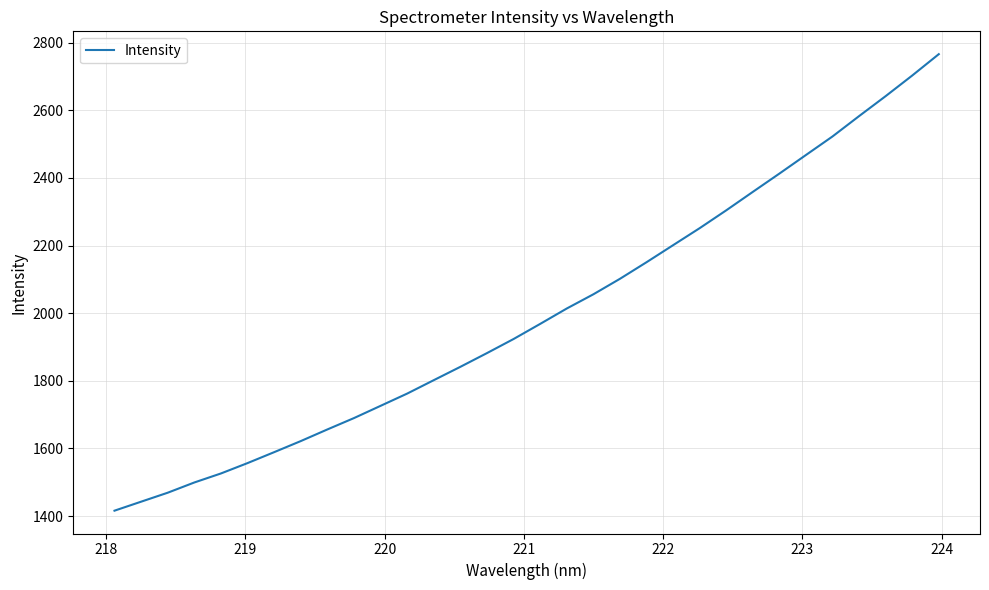

What is the maximum value shown in the chart?

2766.2